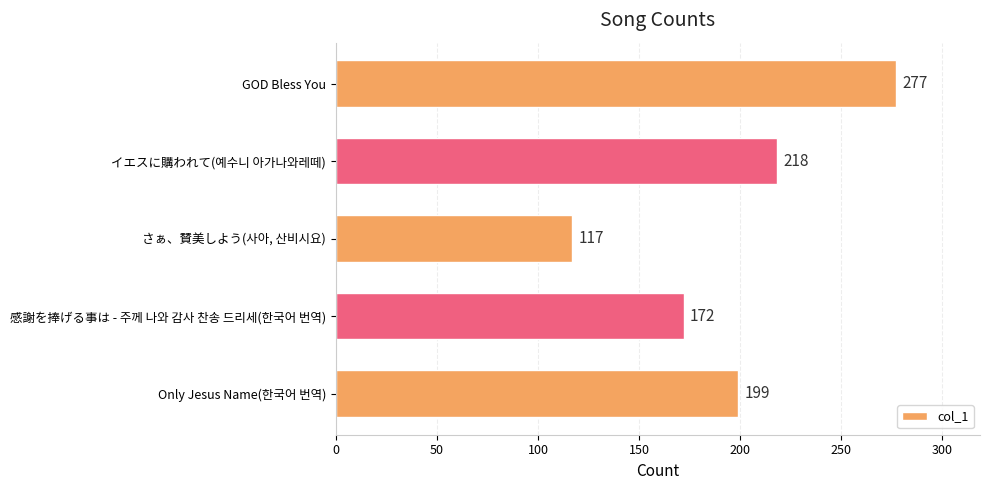

At which label is the value closest to 197?

Only Jesus Name(한국어 번역)